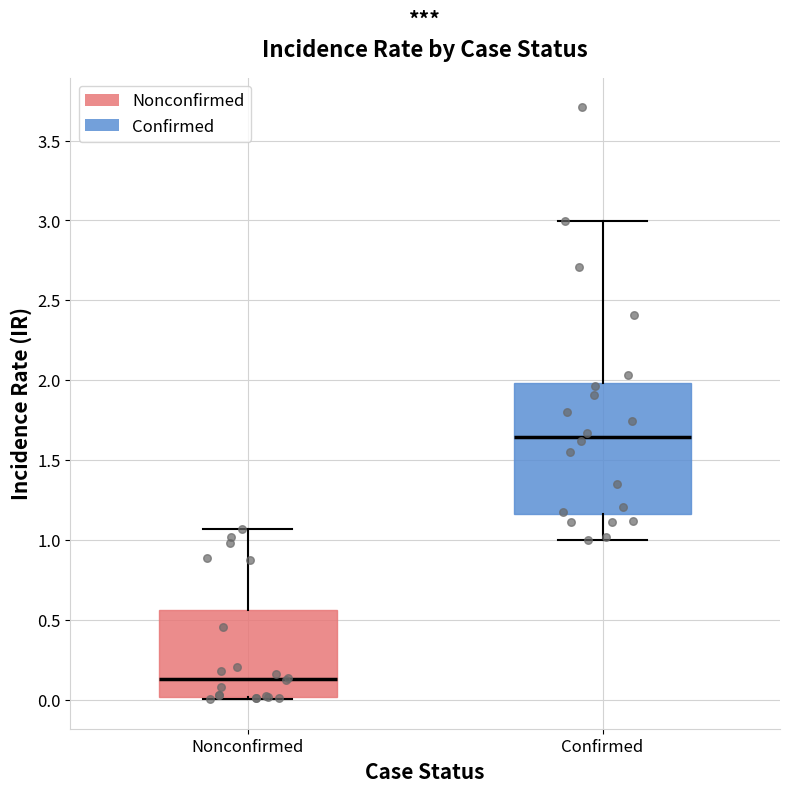

Which box has the highest median line?

Confirmed